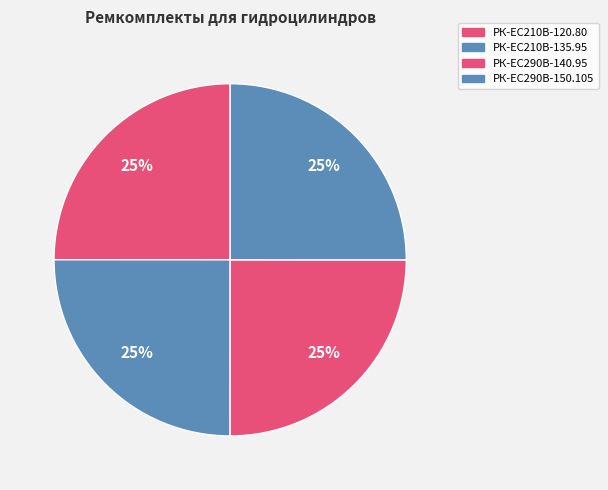

How many slices are in this pie chart?

4